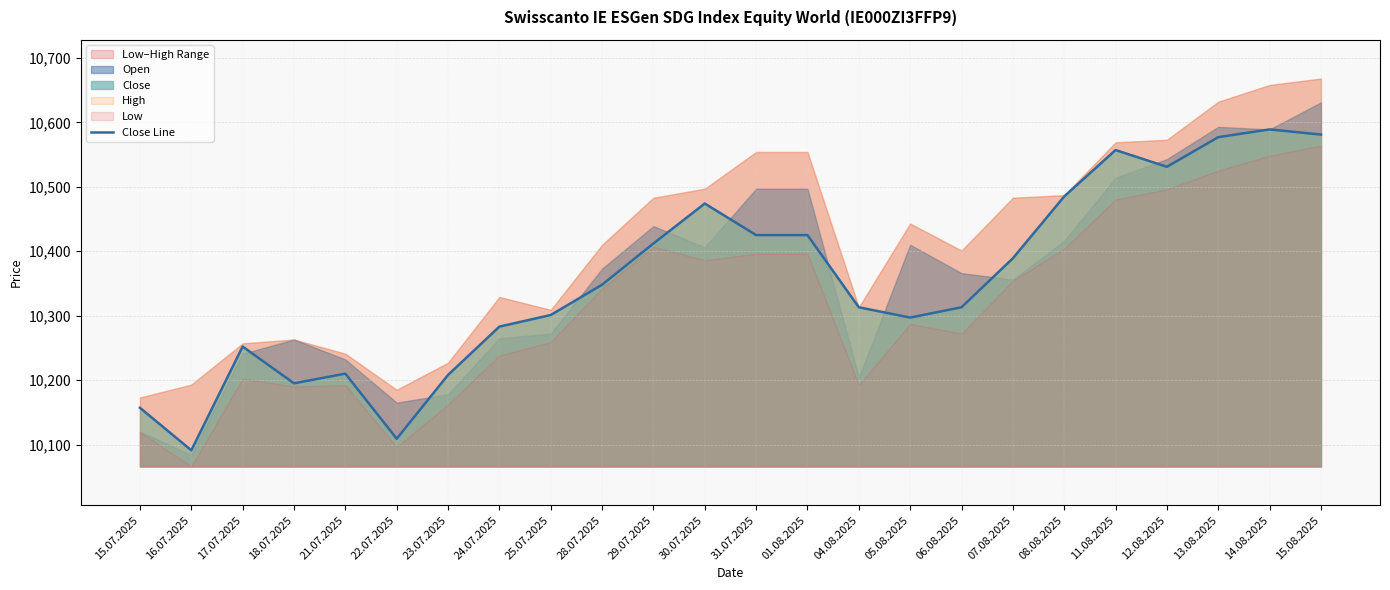

Reading left to right, list all the values displayed in this chart.

15.07.2025=10157	16.07.2025=10091	17.07.2025=10252	18.07.2025=10195	21.07.2025=10210	22.07.2025=10109	23.07.2025=10208	24.07.2025=10283	25.07.2025=10301	28.07.2025=10348	29.07.2025=10412	30.07.2025=10474	31.07.2025=10425	01.08.2025=10425	04.08.2025=10313	05.08.2025=10297	06.08.2025=10313	07.08.2025=10389	08.08.2025=10485	11.08.2025=10557	12.08.2025=10531	13.08.2025=10577	14.08.2025=10589	15.08.2025=10581